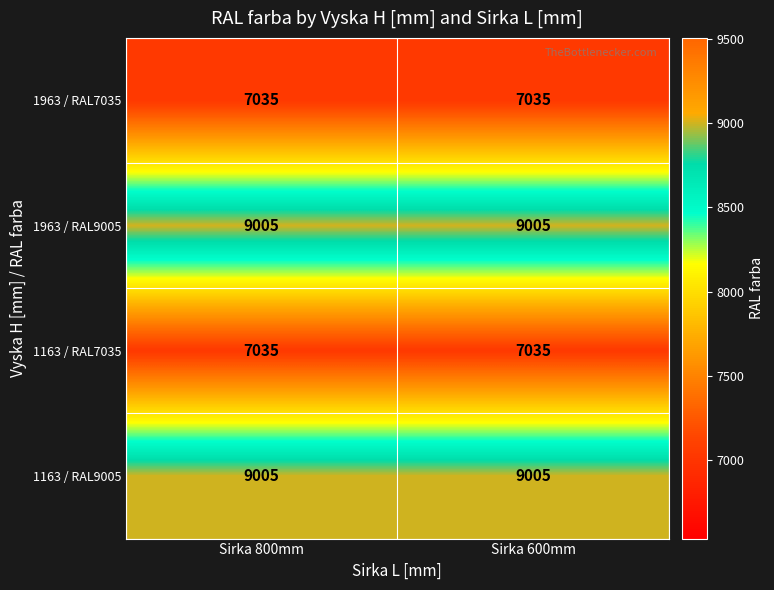

Reading left to right, transcribe all the data shown in this chart.

1963 / RAL7035: Sirka 800mm=7035	Sirka 600mm=7035
1963 / RAL9005: Sirka 800mm=9005	Sirka 600mm=9005
1163 / RAL7035: Sirka 800mm=7035	Sirka 600mm=7035
1163 / RAL9005: Sirka 800mm=9005	Sirka 600mm=9005